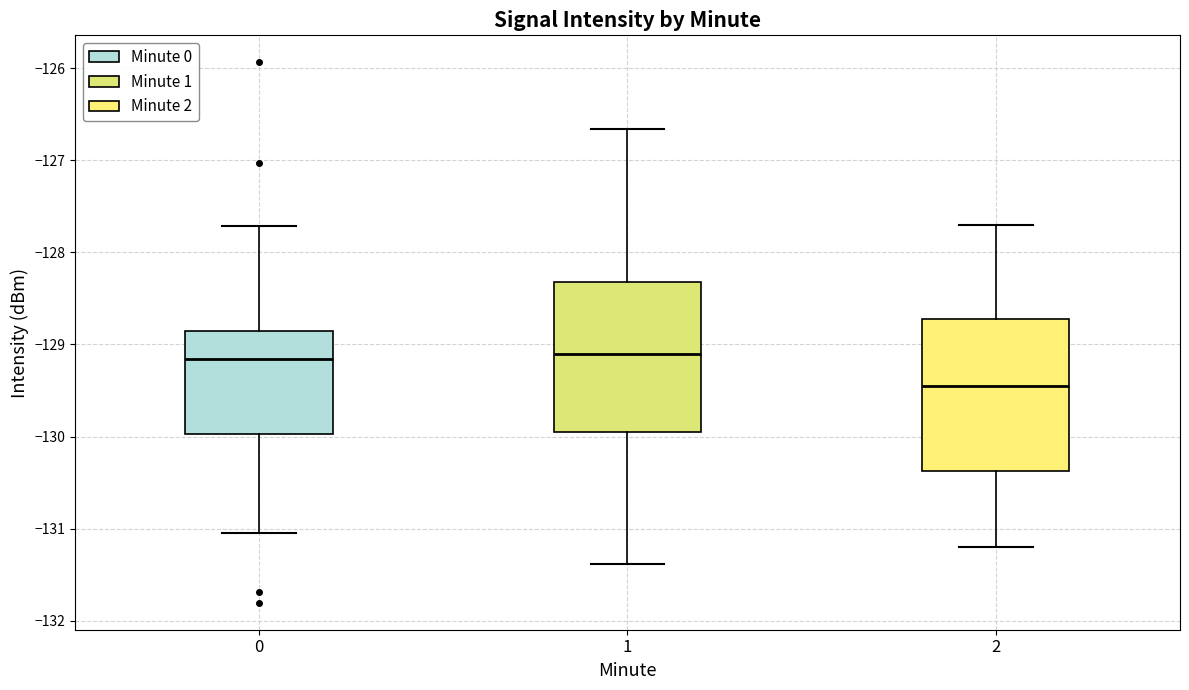

Where does the median line of the box at x = 1 sit on the y-axis? The values are not printed on the chart, so give them approximately, as read against the axis.

-129.1